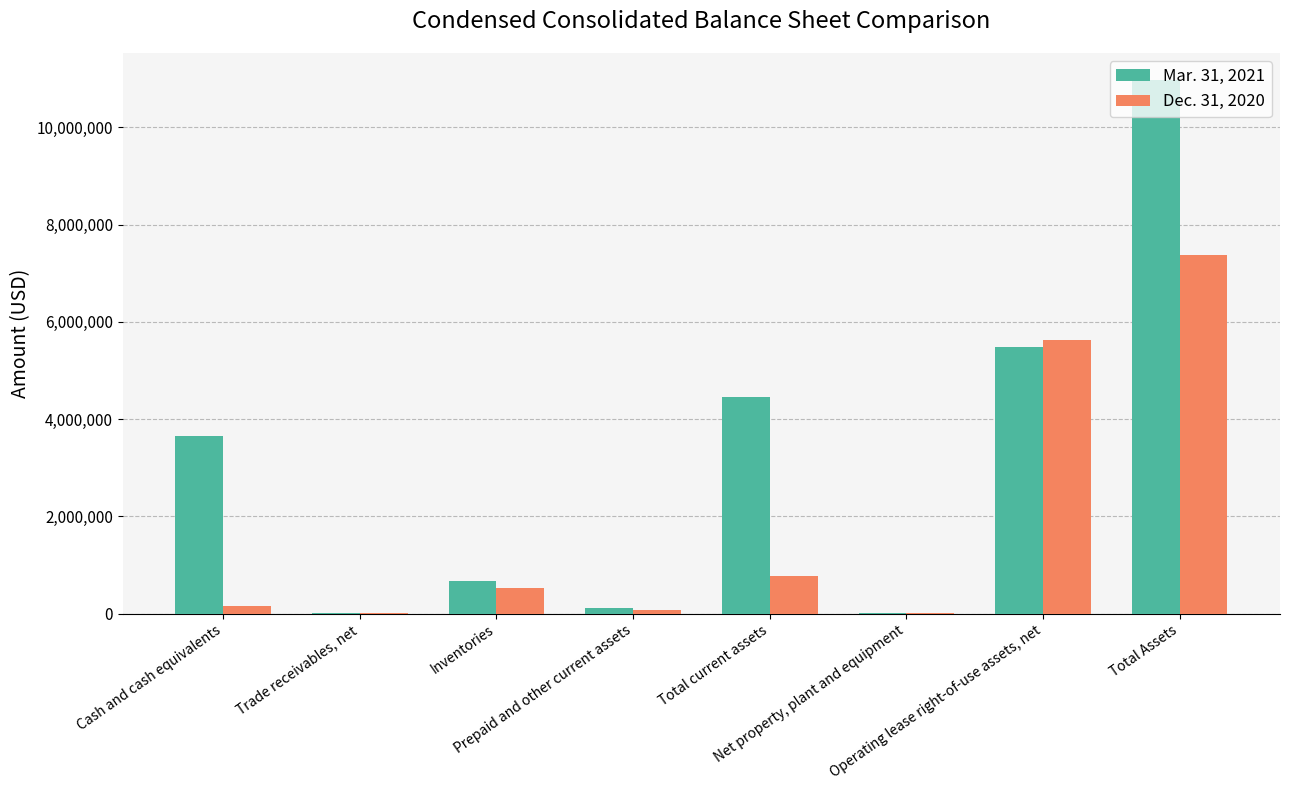

What is the difference between the Dec. 31, 2020 values at Net property, plant and equipment and Total current assets?

760502